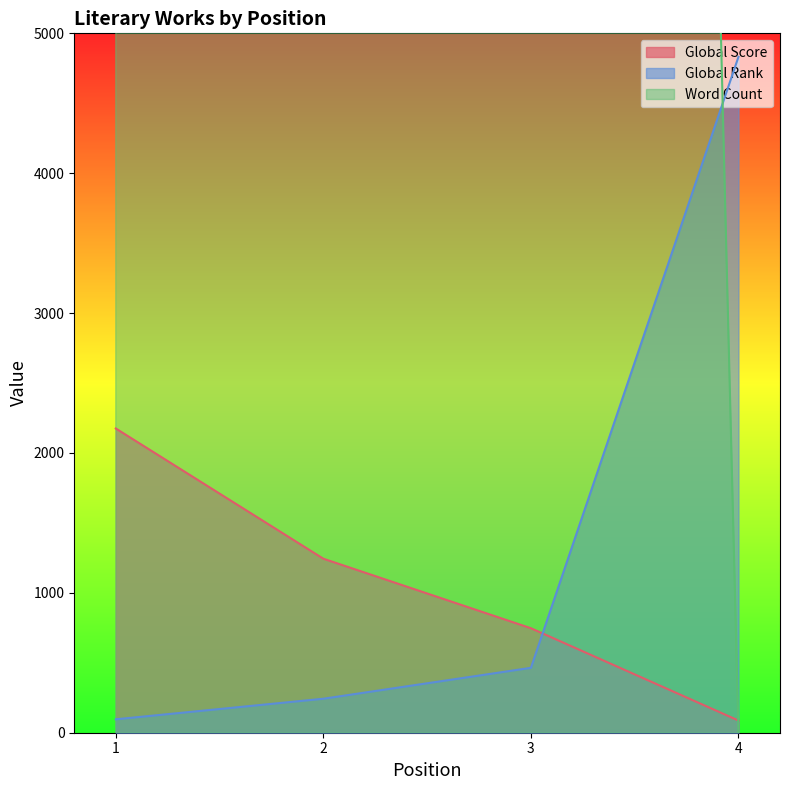

Reading left to right, what are all the values shown in this chart?

Global Score: 2175	1244	747	87
Global Rank: 96	243	464	4832
Word Count: 30000	72000	59000	0